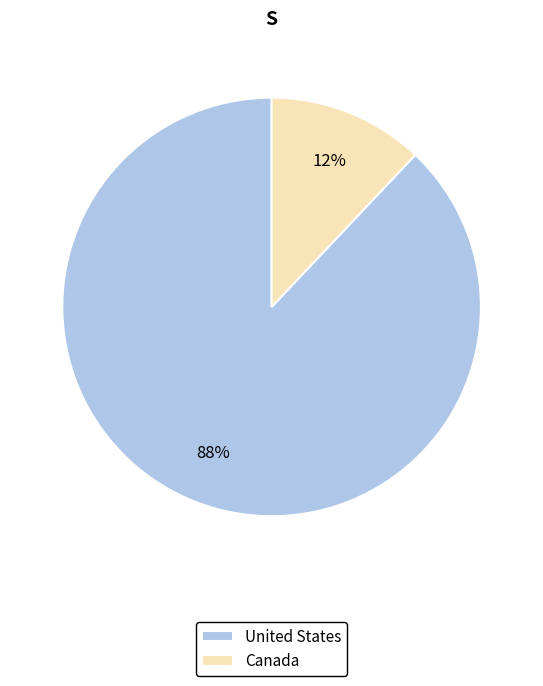

Is the sum of United States and Canada greater than half?

Yes